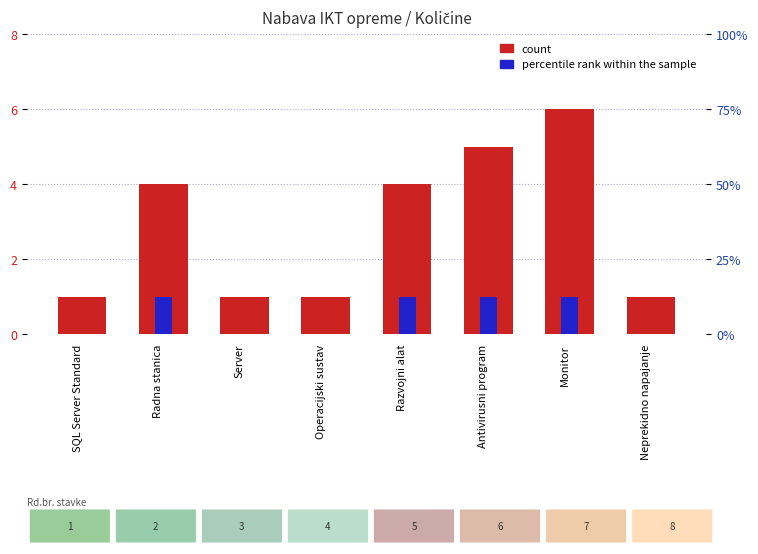

At which label does count reach its peak?

Monitor